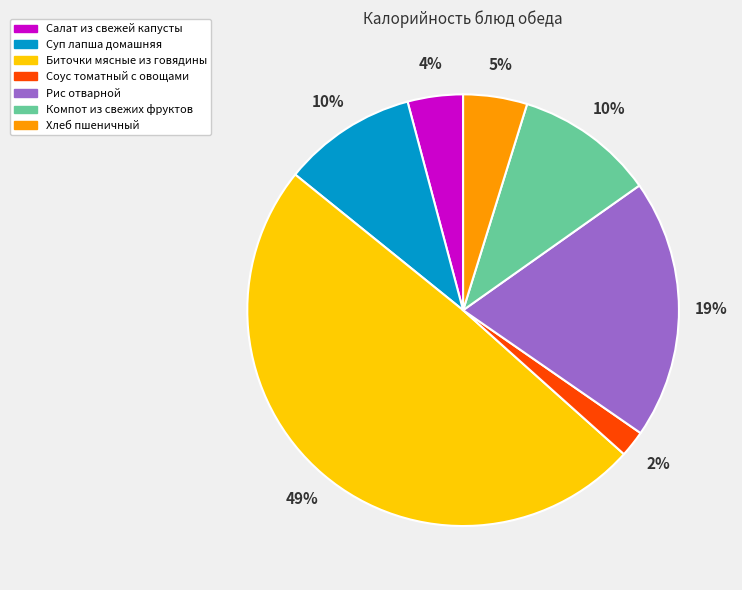

To the nearest percent, what is the difference between the Биточки мясные из говядины and Салат из свежей капусты slice percentages?

45%